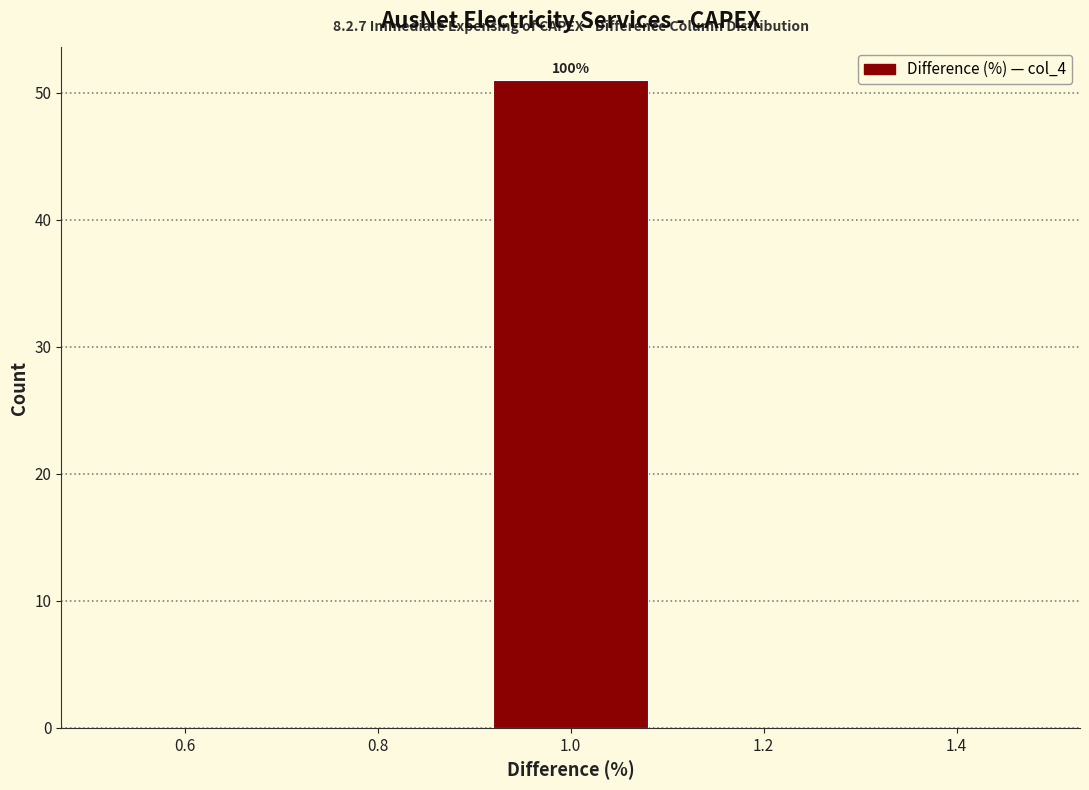

Which range on the x-axis has the tallest bar?

0.9 to 1.1